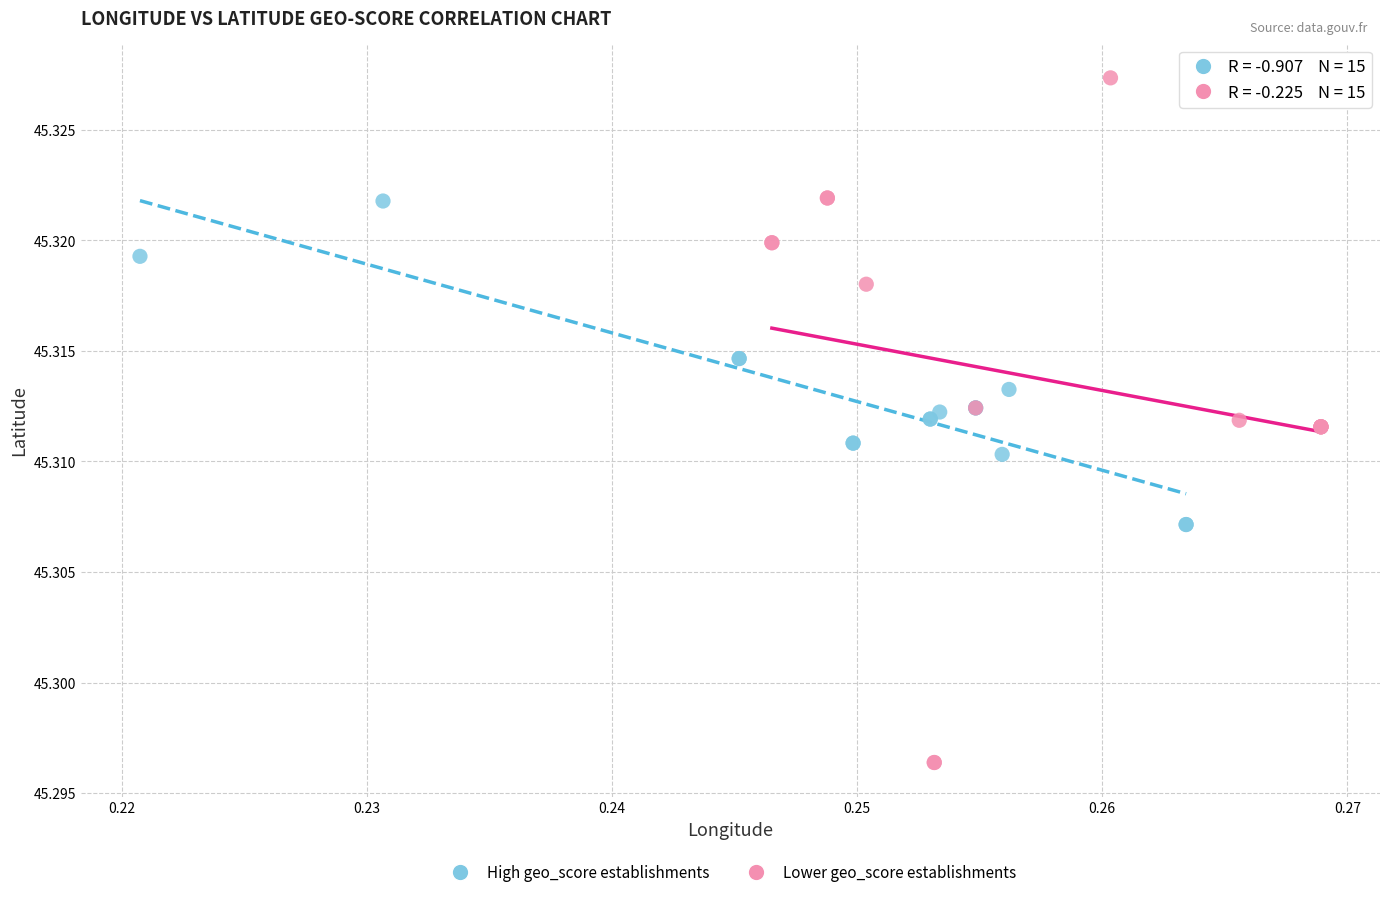

Which series reaches the minimum Y coordinate?

Lower geo_score establishments